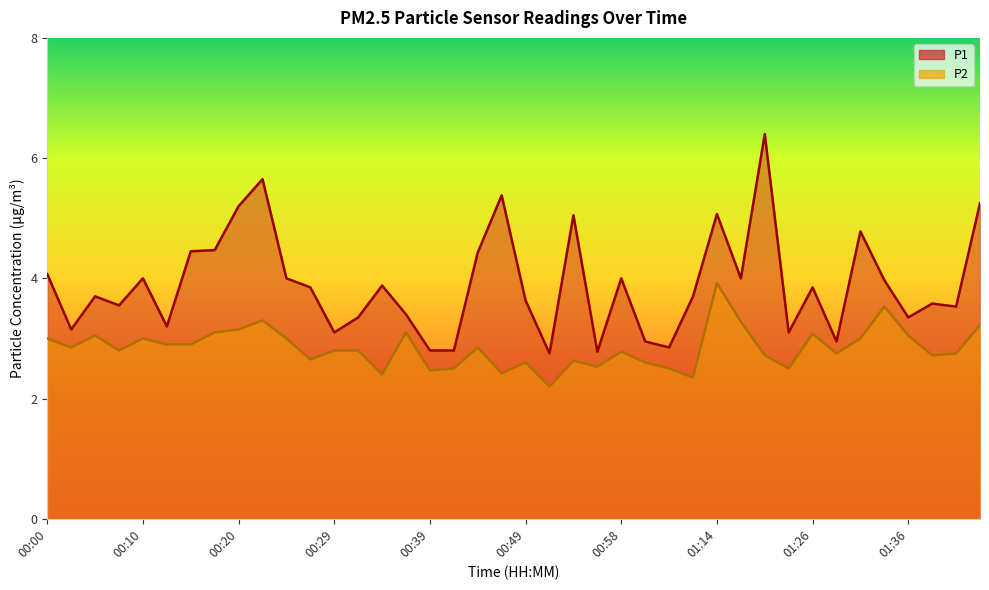

Rank the series at 00:51 from highest to lowest value.

P1, P2